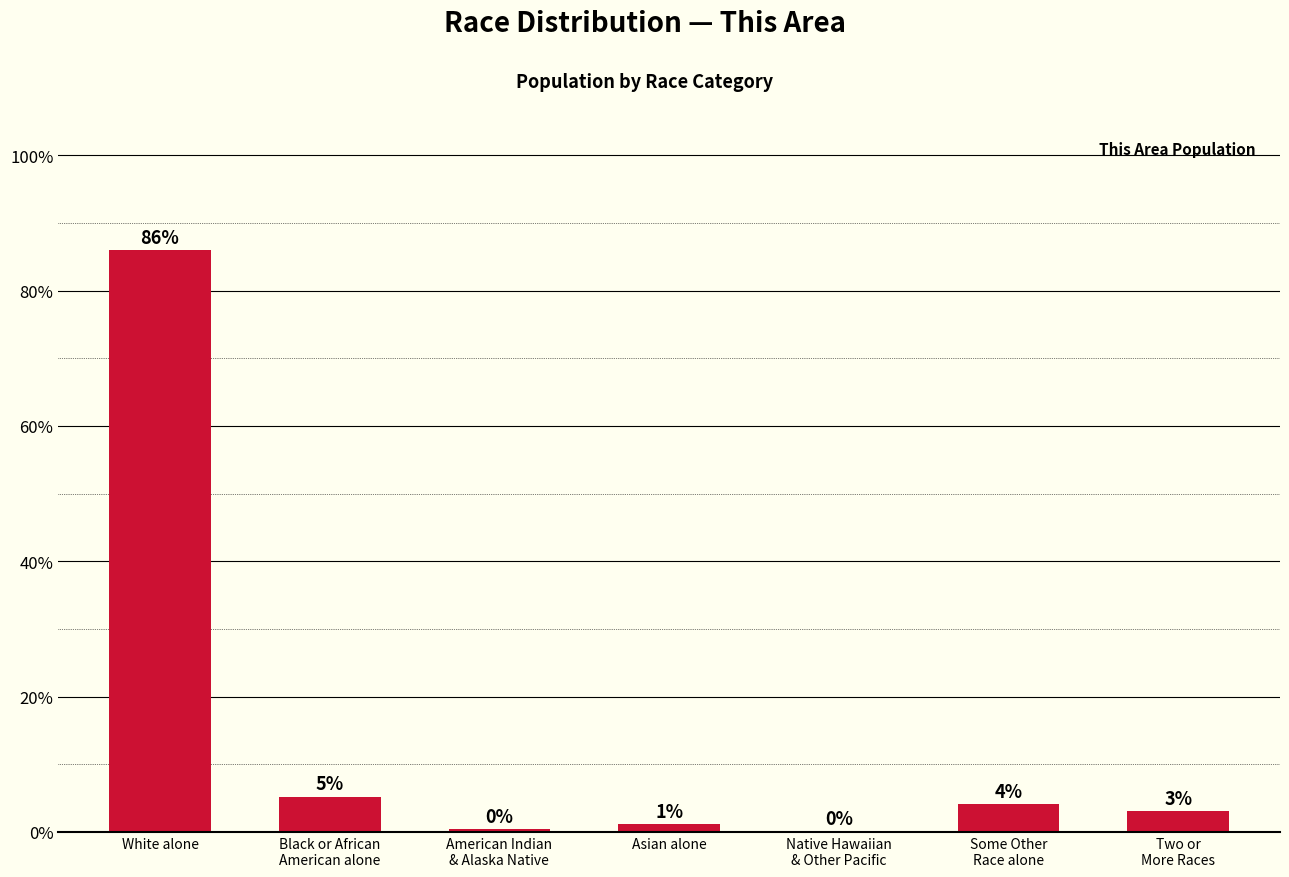

Between American Indian
& Alaska Native and Asian alone, which is larger?

Asian alone